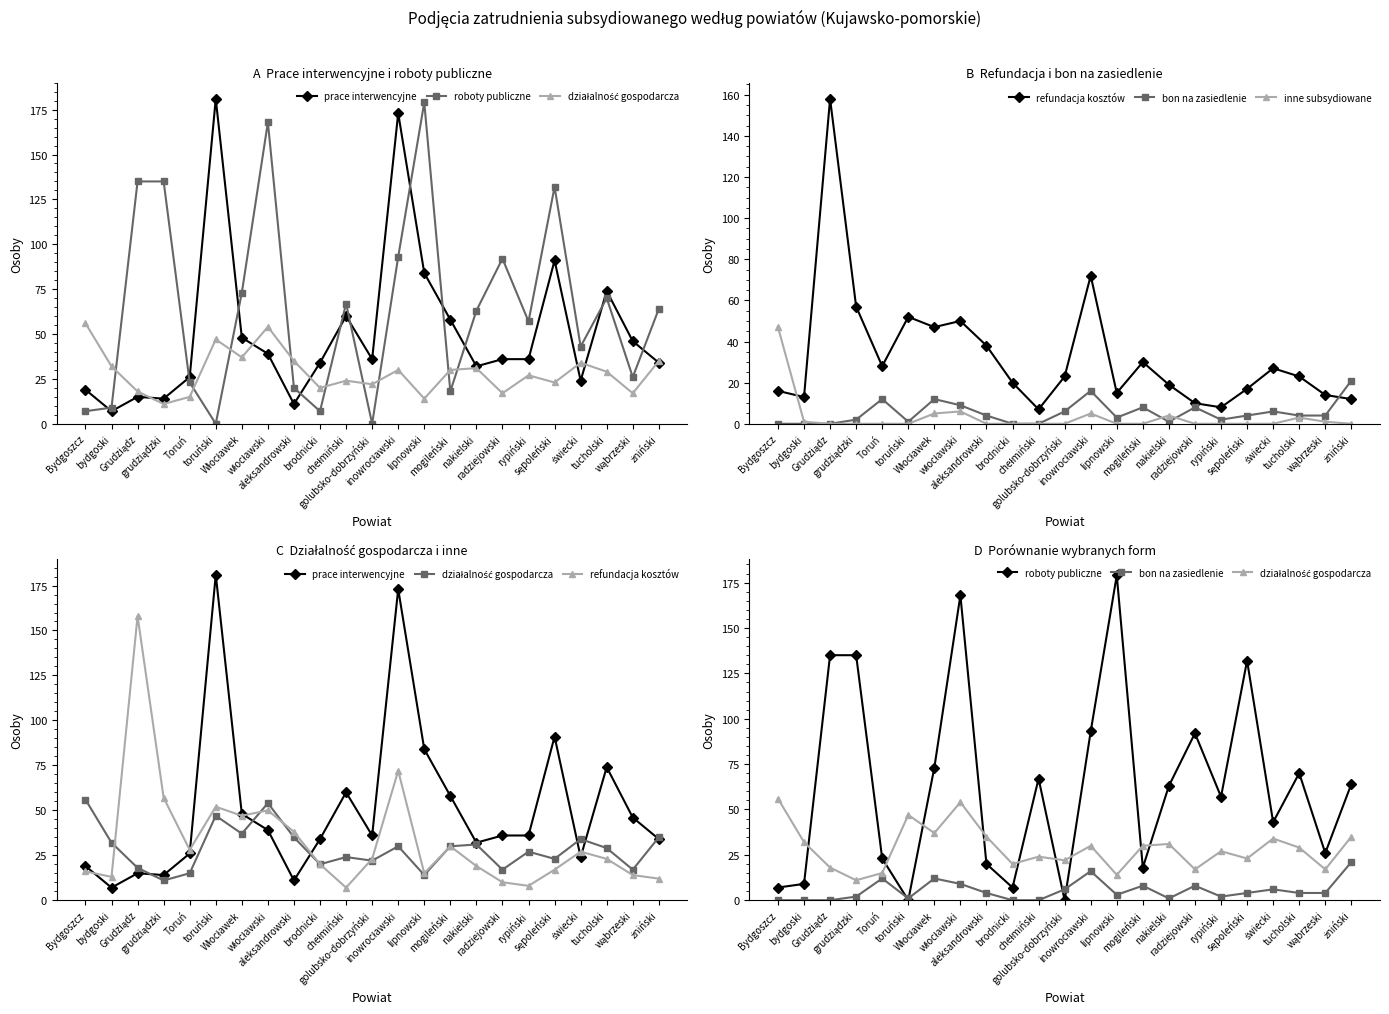

What is the sum of the bon na zasiedlenie values at żniński and bydgoski?

21